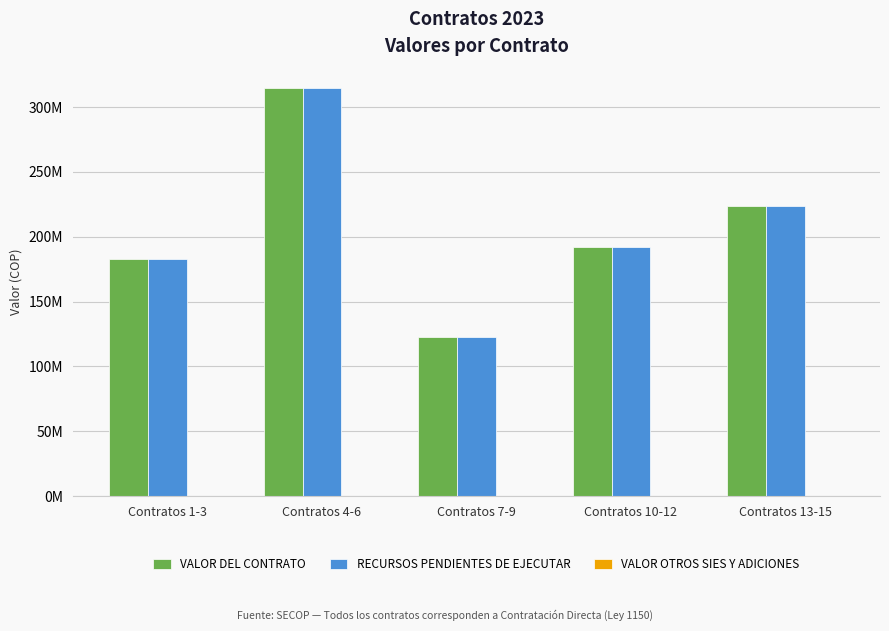

What is the label of the 4th bar from the left?

Contratos 10-12